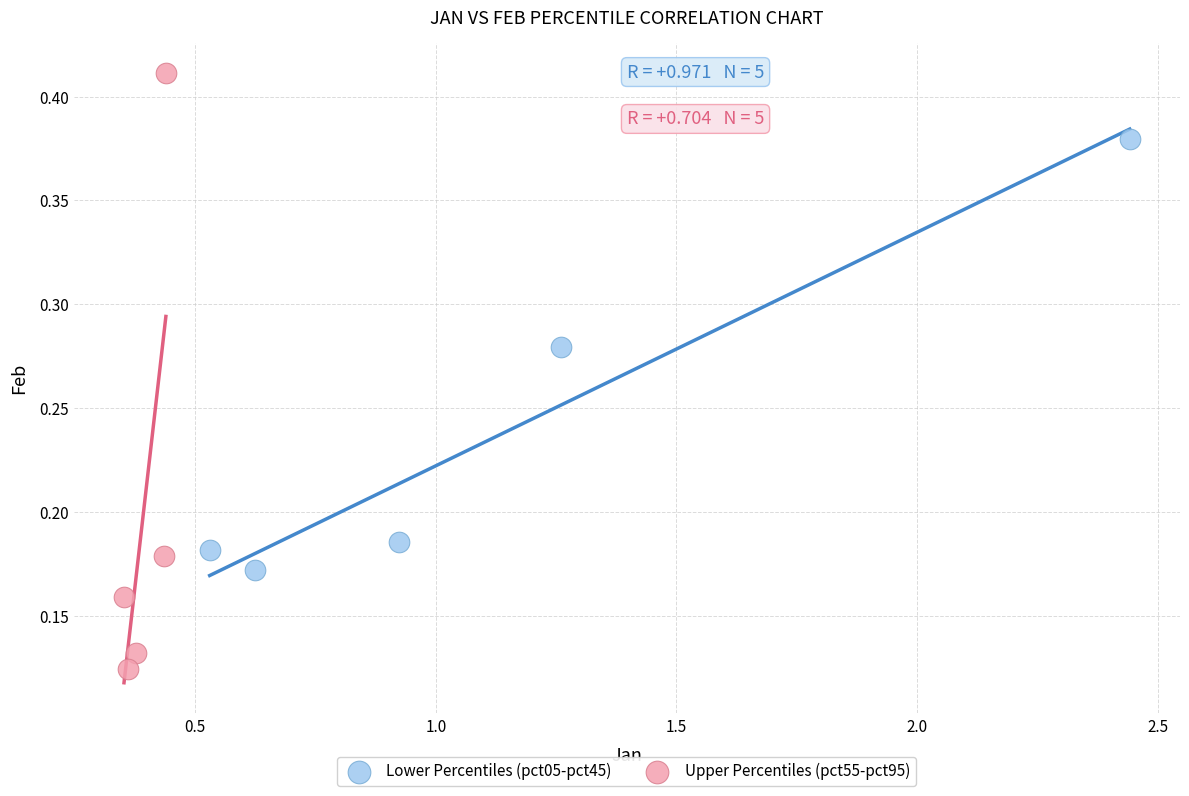

Which series has the widest spread of Y values?

Upper Percentiles (pct55-pct95)